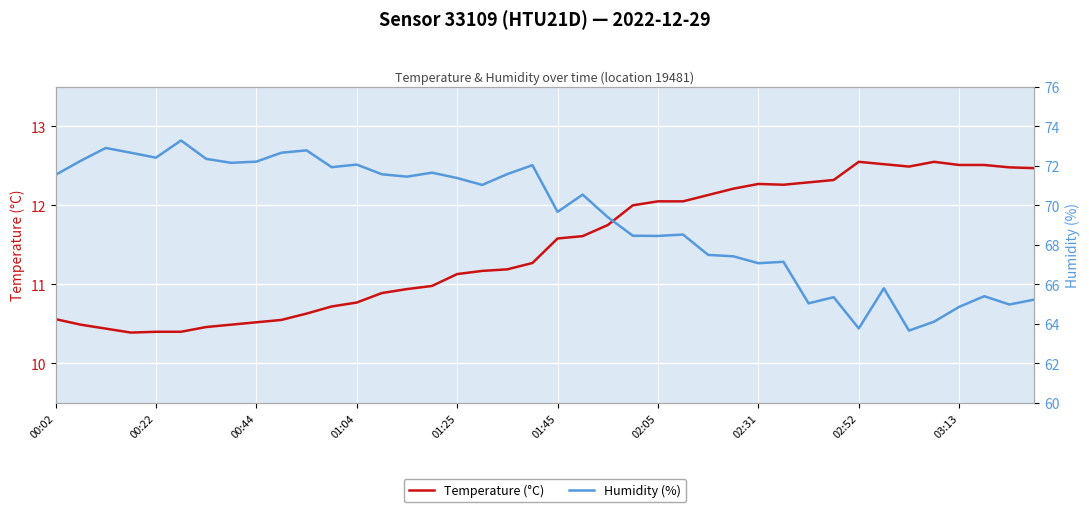

What is the minimum value for Temperature (°C)?

10.4